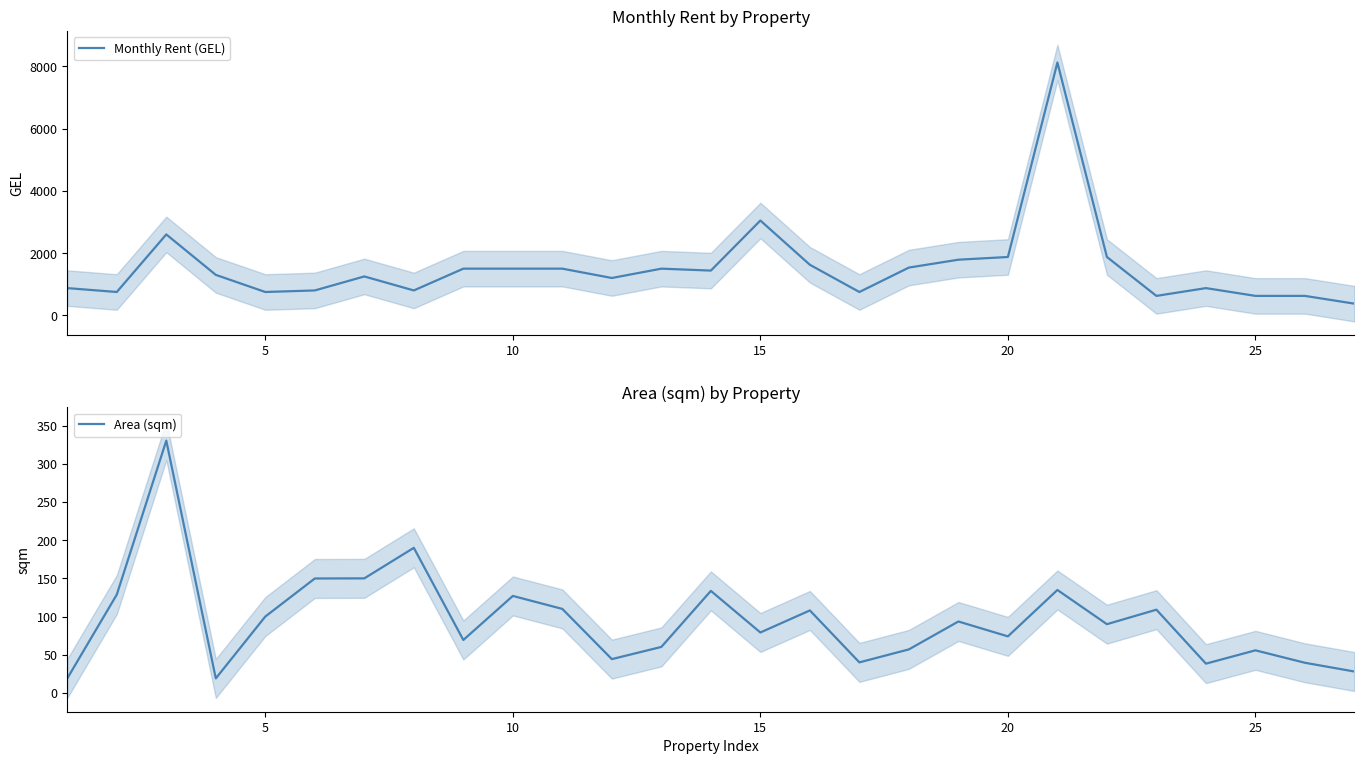

What is the maximum value for Monthly Rent (GEL)?

8125